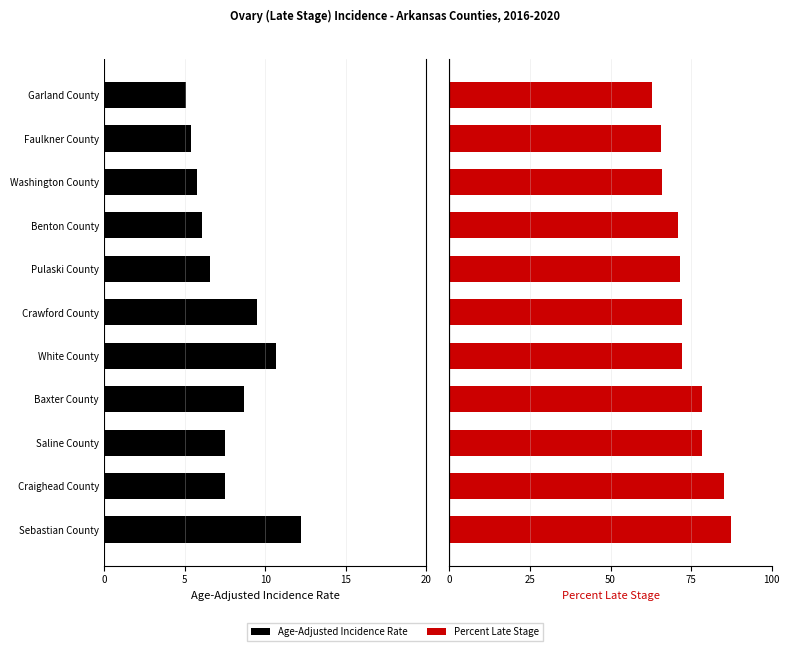

What is the average value of the Percent Late Stage series?

73.6